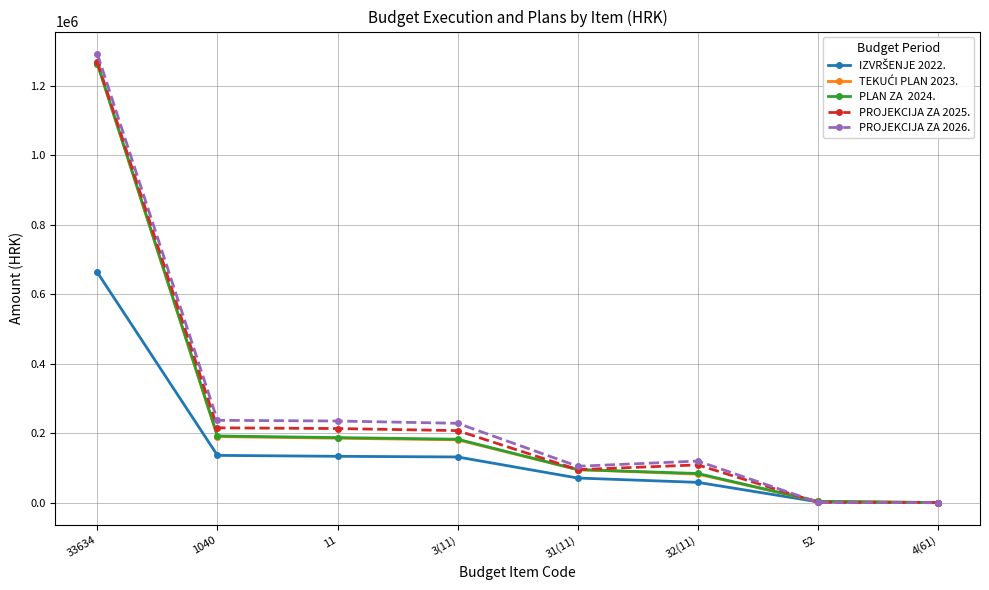

Which label corresponds to the largest value in the chart?

33634